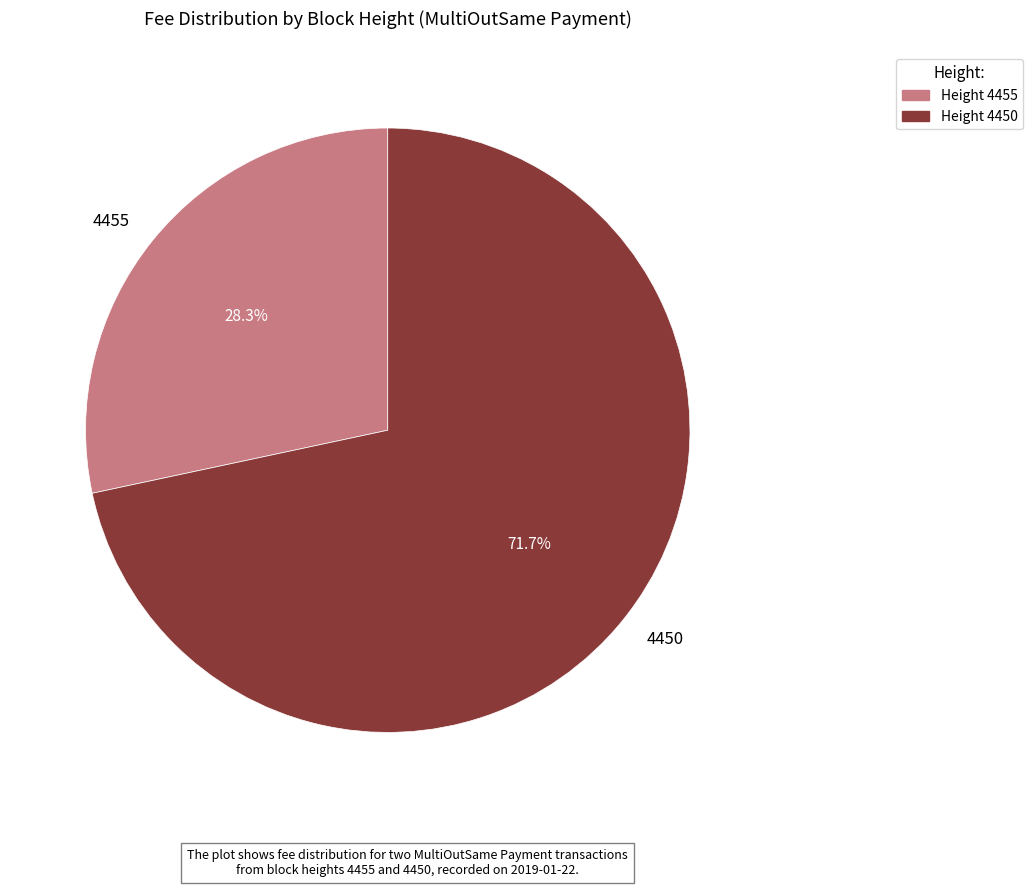

What percentage do 4455 and 4450 together represent?

100.0%